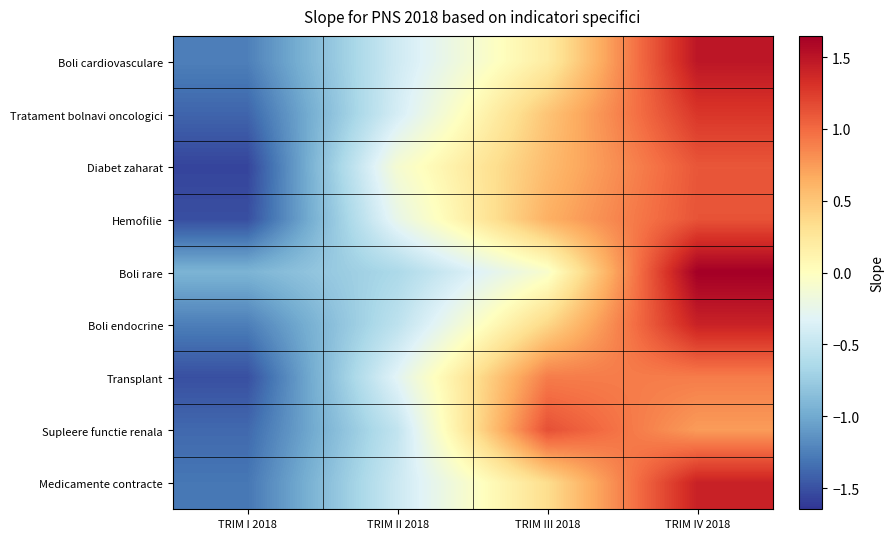

Reading right to left, what are all the values shown in this chart?

Boli cardiovasculare: TRIM IV 2018=1.5	TRIM III 2018=0.2	TRIM II 2018=-0.4	TRIM I 2018=-1.3
Tratament bolnavi oncologici: TRIM IV 2018=1.3	TRIM III 2018=0.5	TRIM II 2018=-0.4	TRIM I 2018=-1.4
Diabet zaharat: TRIM IV 2018=1.1	TRIM III 2018=0.6	TRIM II 2018=-0.1	TRIM I 2018=-1.6
Hemofilie: TRIM IV 2018=1.1	TRIM III 2018=0.6	TRIM II 2018=-0.2	TRIM I 2018=-1.5
Boli rare: TRIM IV 2018=1.6	TRIM III 2018=-0.1	TRIM II 2018=-0.6	TRIM I 2018=-0.9
Boli endocrine: TRIM IV 2018=1.4	TRIM III 2018=0.4	TRIM II 2018=-0.5	TRIM I 2018=-1.3
Transplant: TRIM IV 2018=0.9	TRIM III 2018=0.9	TRIM II 2018=-0.3	TRIM I 2018=-1.5
Supleere functie renala: TRIM IV 2018=0.7	TRIM III 2018=1.1	TRIM II 2018=-0.5	TRIM I 2018=-1.4
Medicamente contracte: TRIM IV 2018=1.4	TRIM III 2018=0.3	TRIM II 2018=-0.5	TRIM I 2018=-1.3